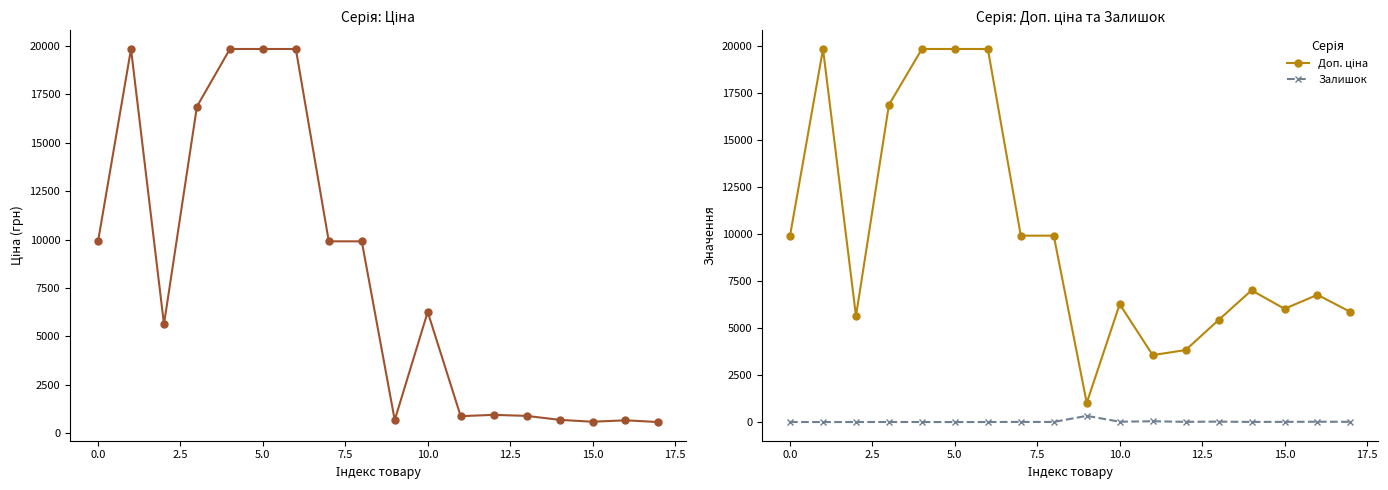

True or false: Залишок has more than 1 points higher than both neighbors.

True